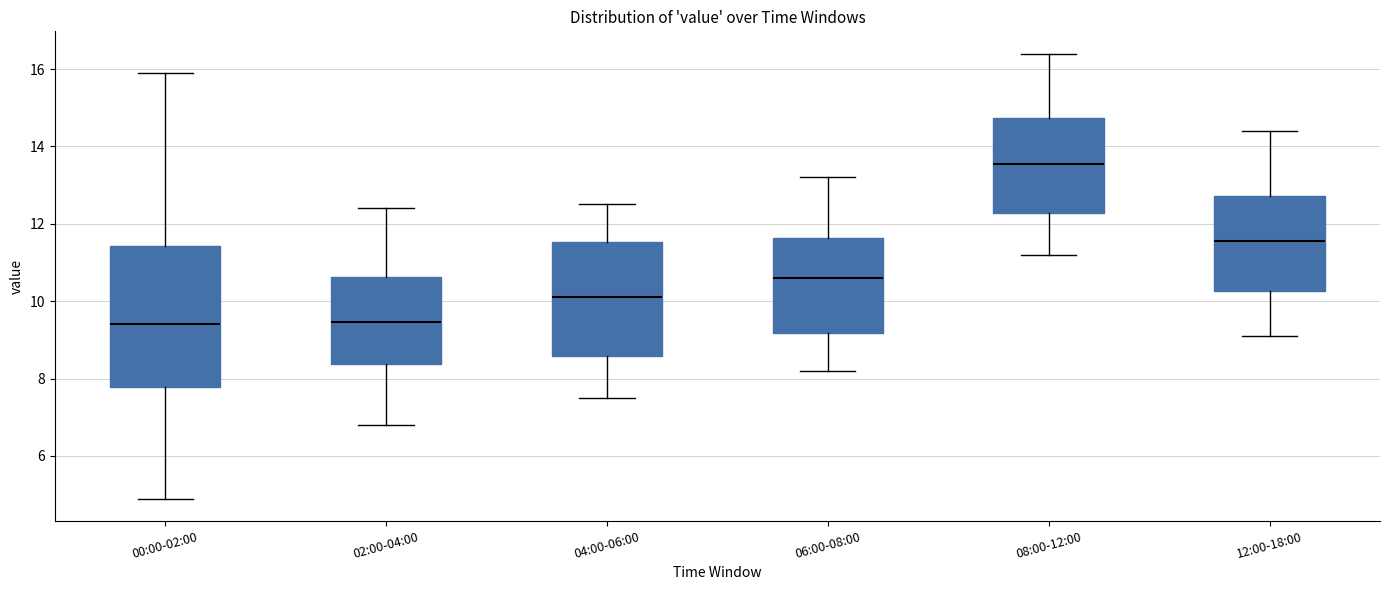

Which box is the tallest, from its lower edge to its upper edge?

00:00-02:00